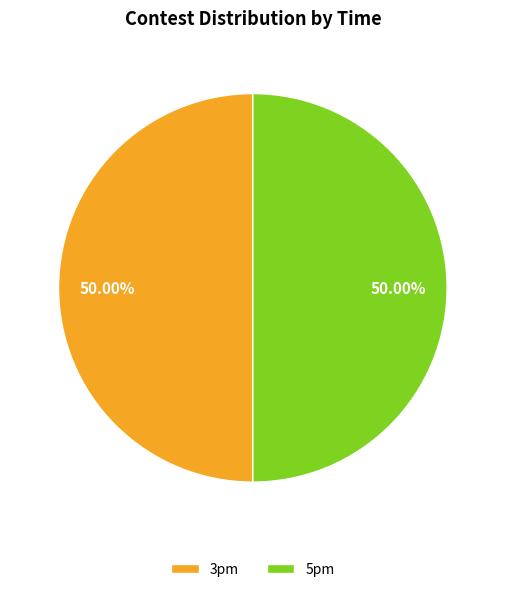

How many segments does this pie chart have?

2